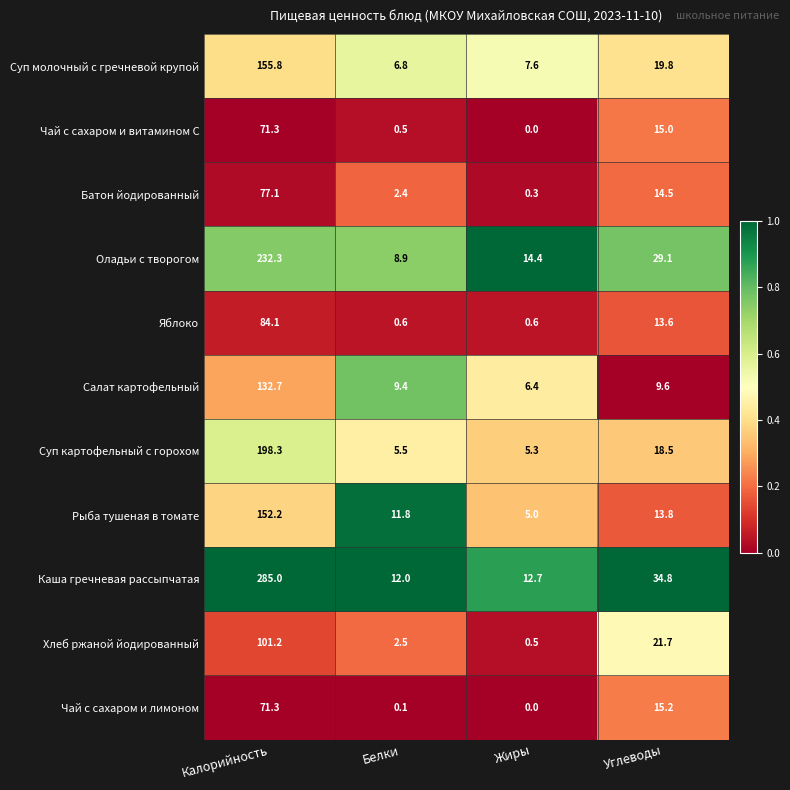

Is the value of Хлеб ржаной йодированный at Белки greater than the value of Яблоко at Углеводы?

No